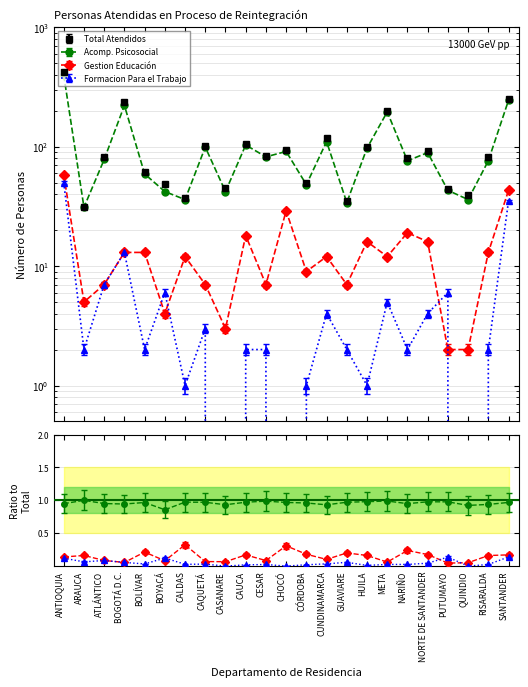

True or false: Gestion Educación and Formacion Para el Trabajo cross at least once.

True